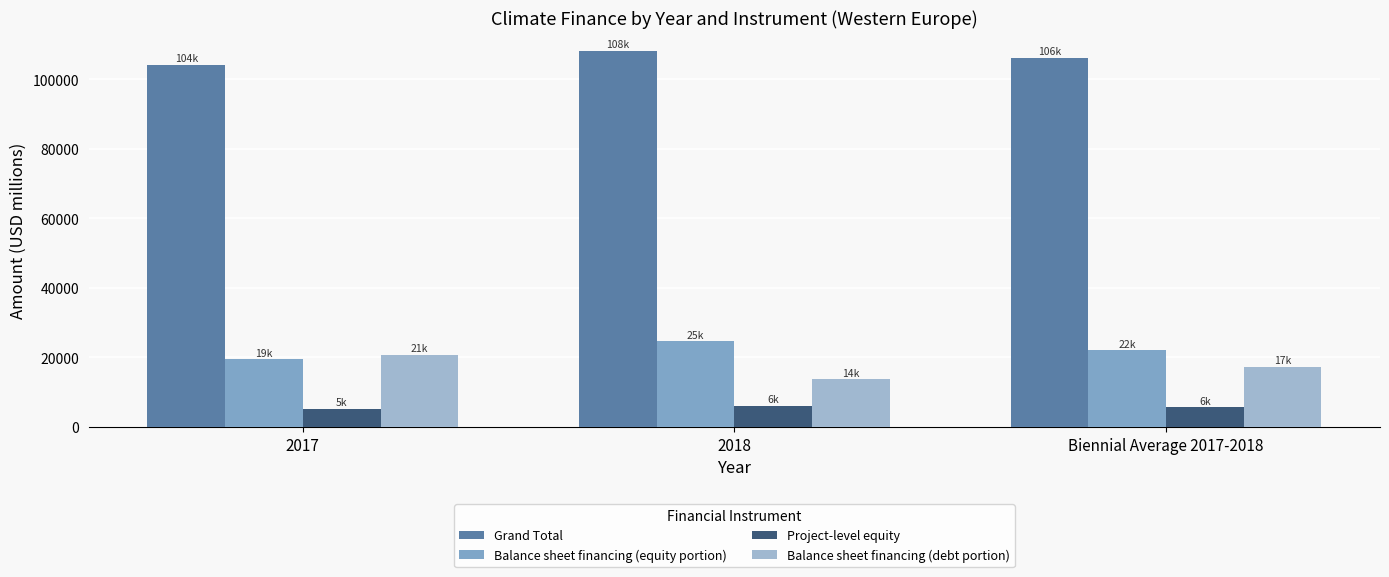

List the series in order of their peak value, highest first.

Grand Total, Balance sheet financing (equity portion), Balance sheet financing (debt portion), Project-level equity